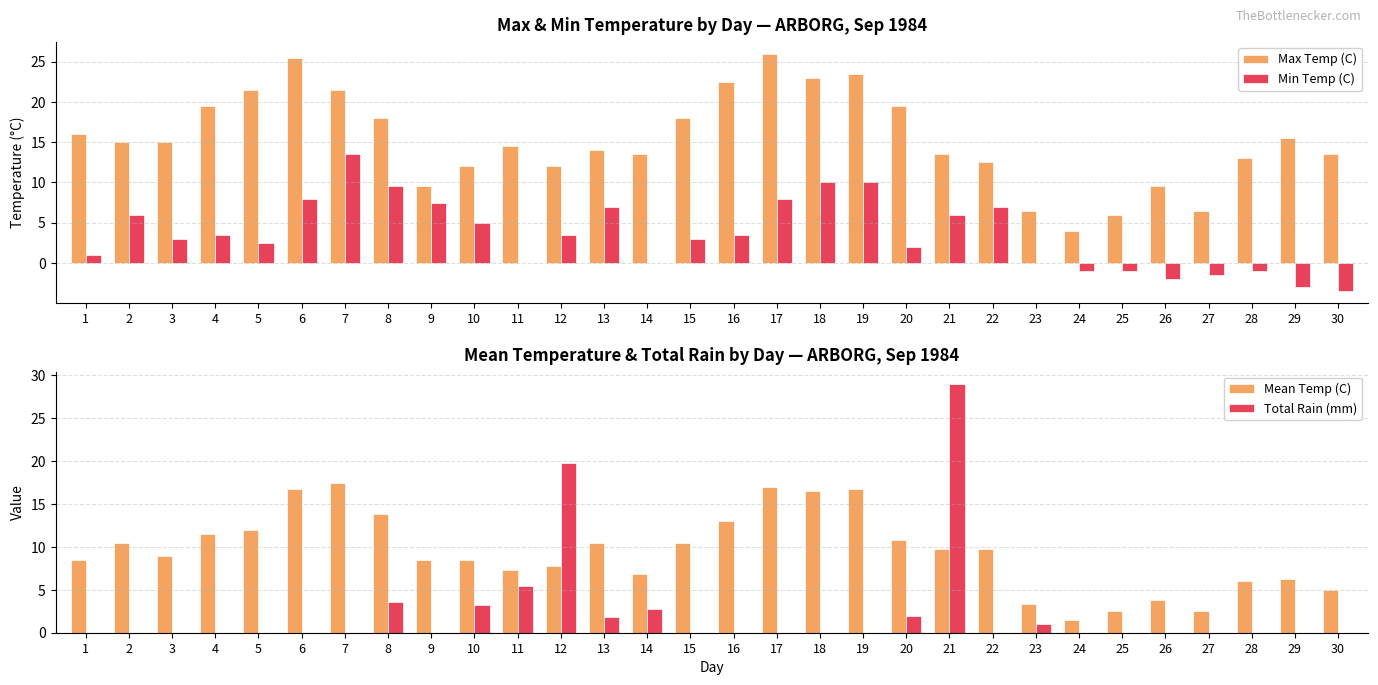

At how many categories does at least one series exceed 26?

1